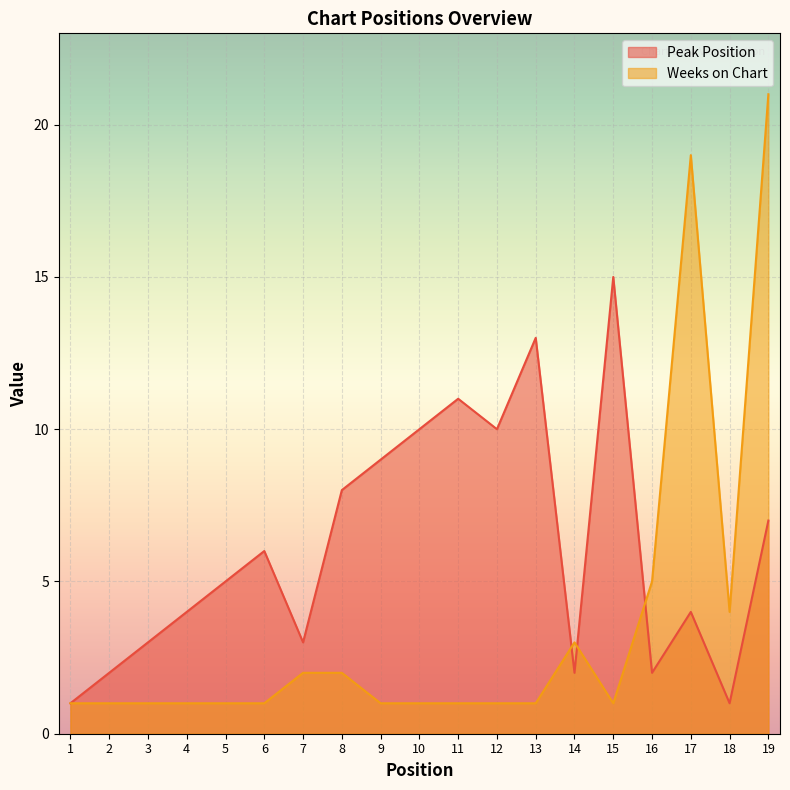

How many categories are shown in the chart?

19